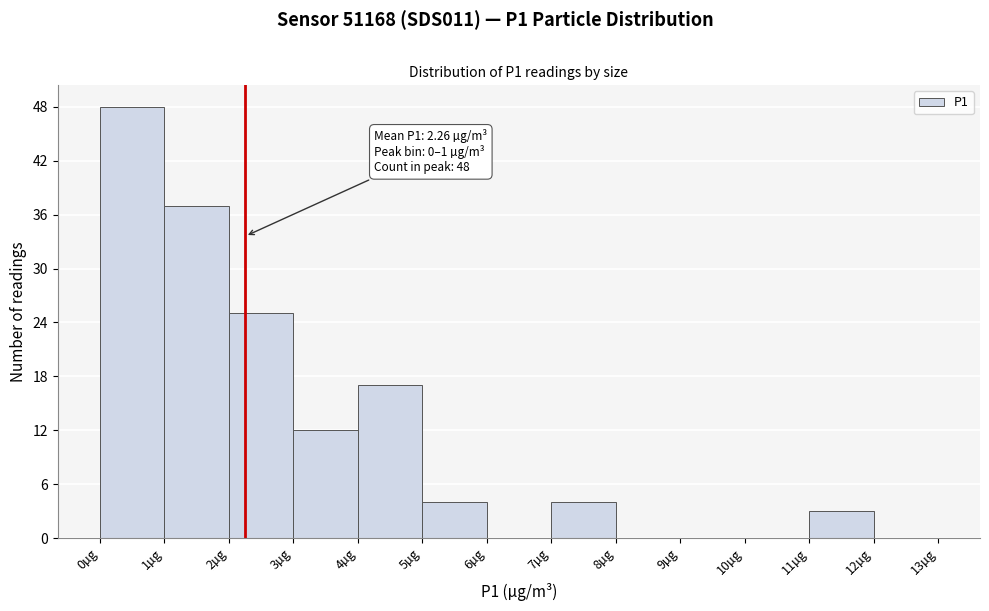

Over which range of the x-axis is the bar tallest?

0 to 1